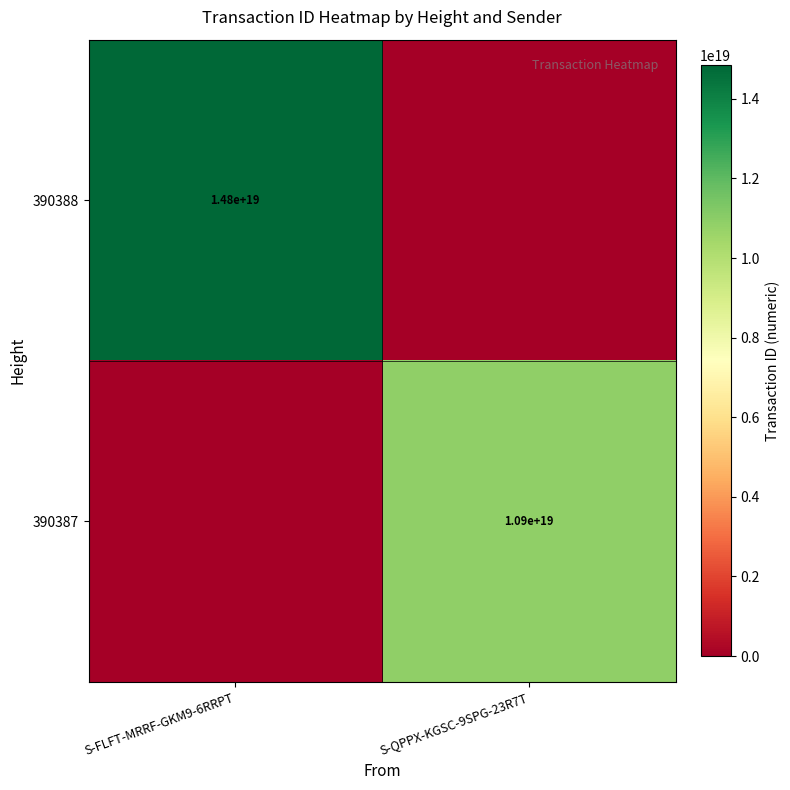

The 390387 series shows 10900000000000000000 at S-QPPX-KGSC-9SPG-23R7T. True or false?

True